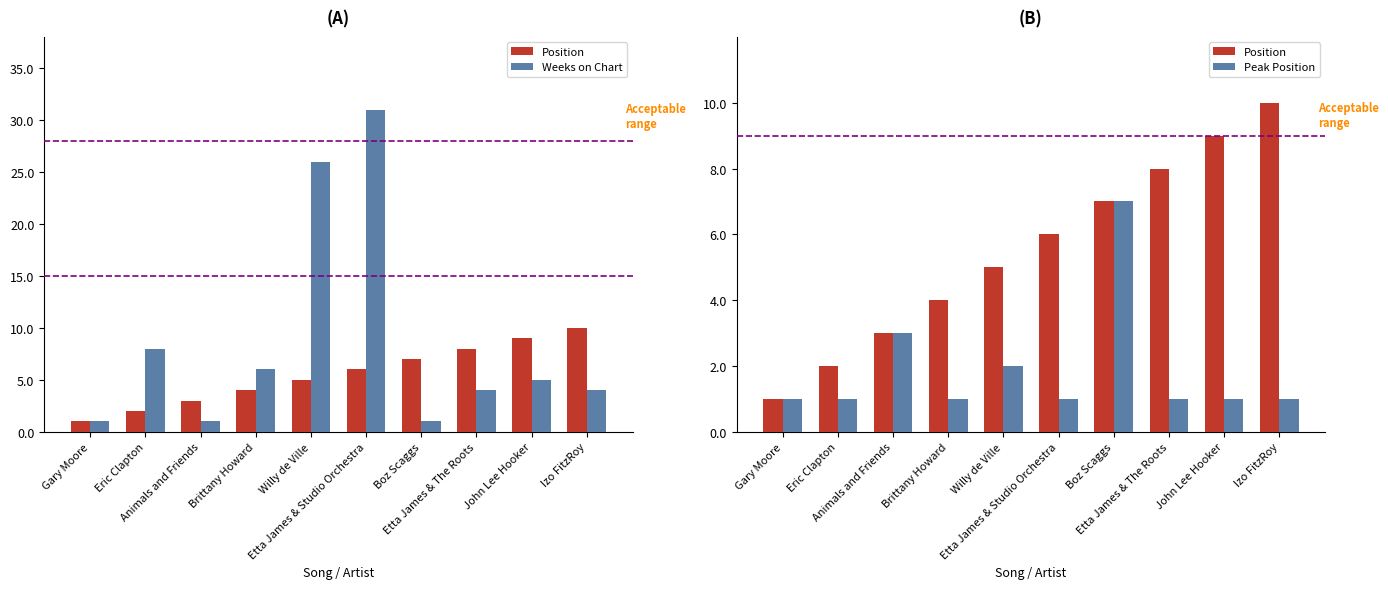

What position from the right is Gary Moore?

10